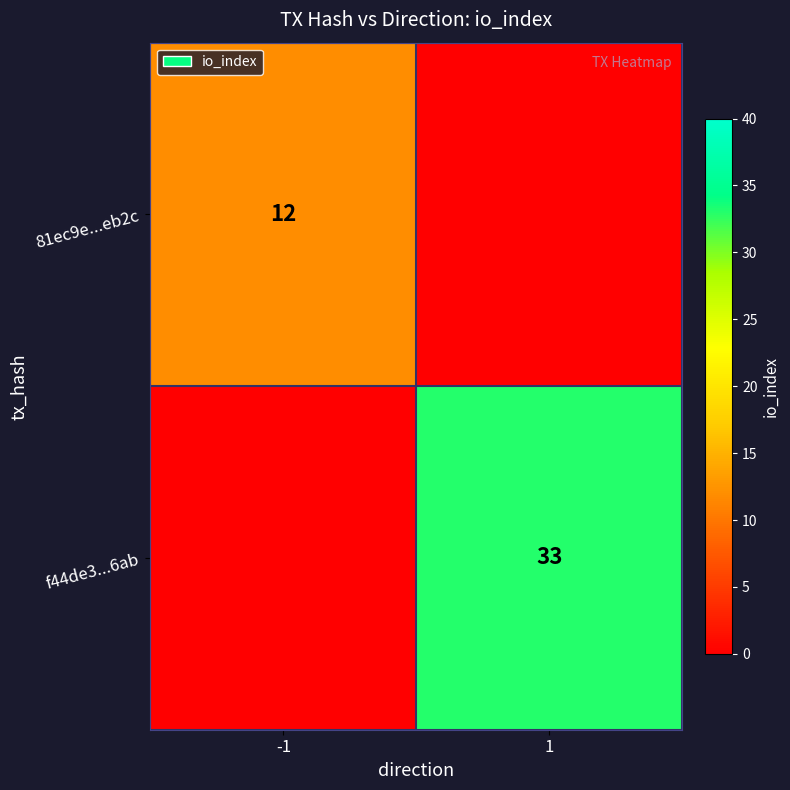

The f44de3...6ab series shows 33 at 1. True or false?

True